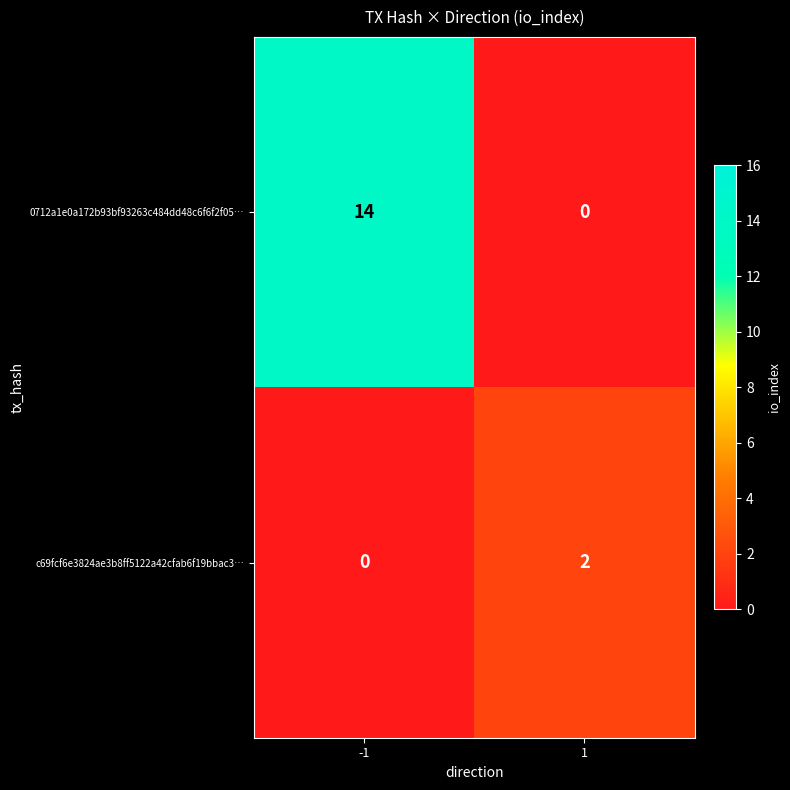

What is the greatest value displayed?

14